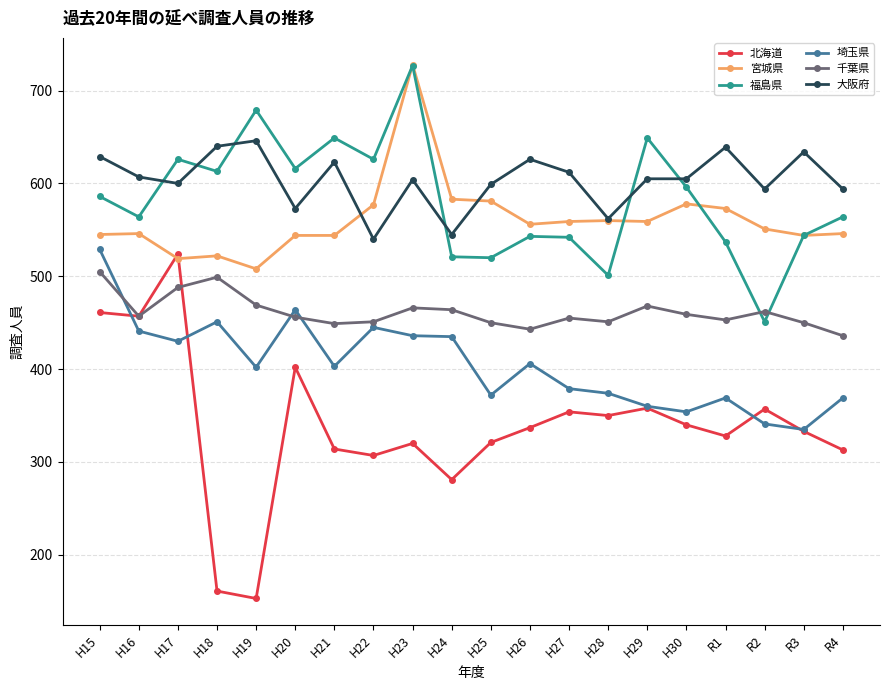

What is the average value of the 大阪府 series?

604